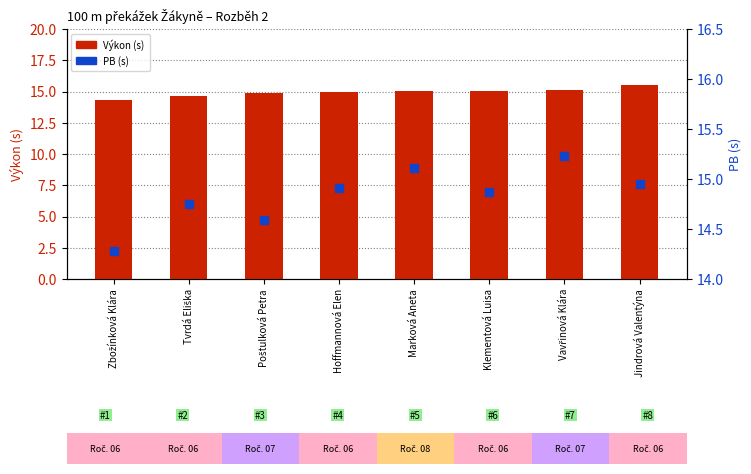

Is it true that PB (s) equals 14.9 at Klementová Luisa?

True